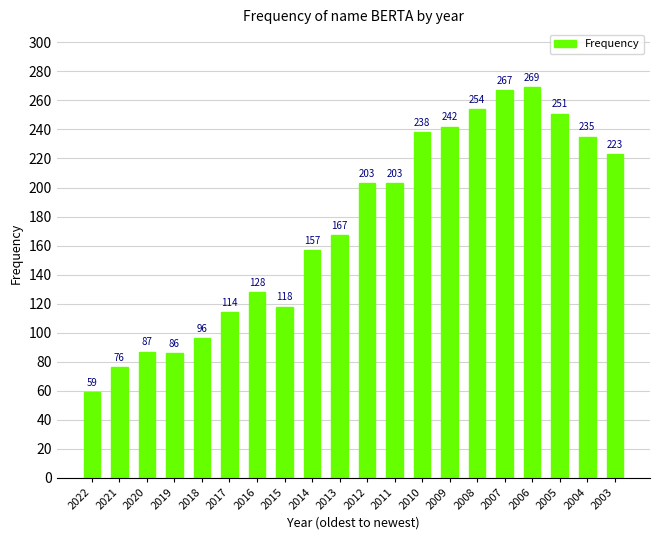

Reading right to left, extract all data points from this chart.

223	235	251	269	267	254	242	238	203	203	167	157	118	128	114	96	86	87	76	59